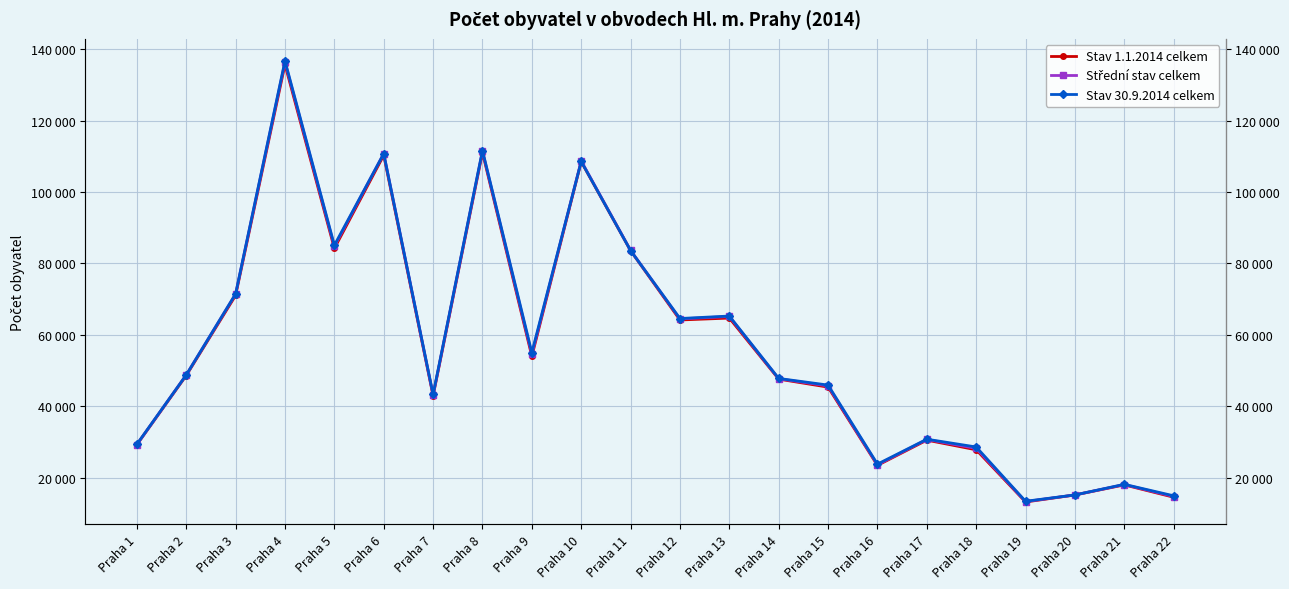

What is the sum of the Střední stav celkem values at Praha 4 and Praha 7?

179528